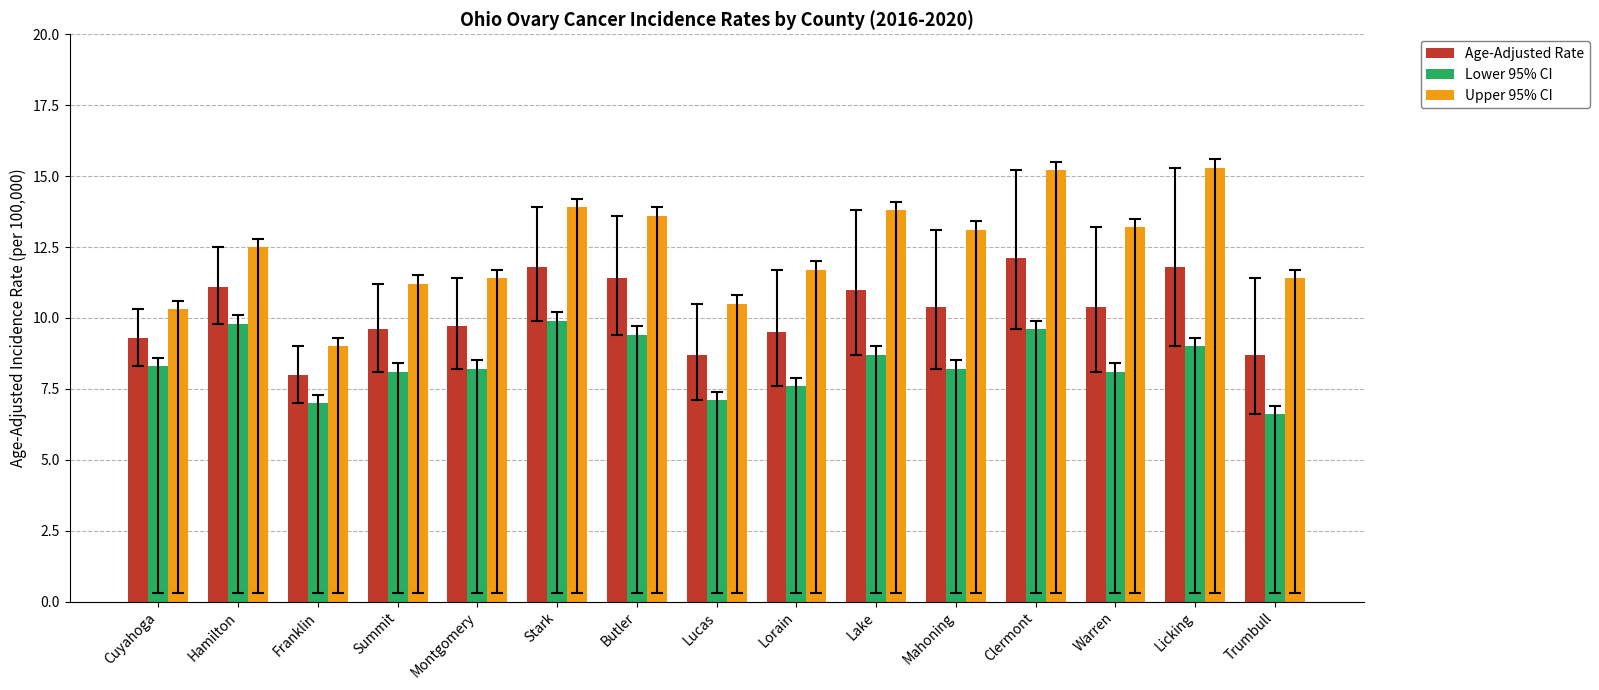

What is the sum of the Upper 95% CI values at Trumbull and Cuyahoga?

21.7